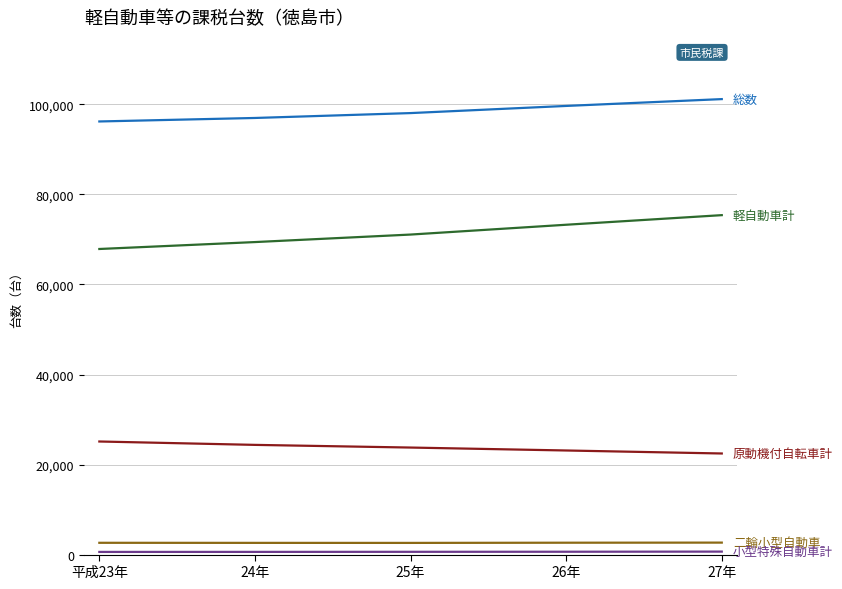

What is the greatest value displayed?

101180